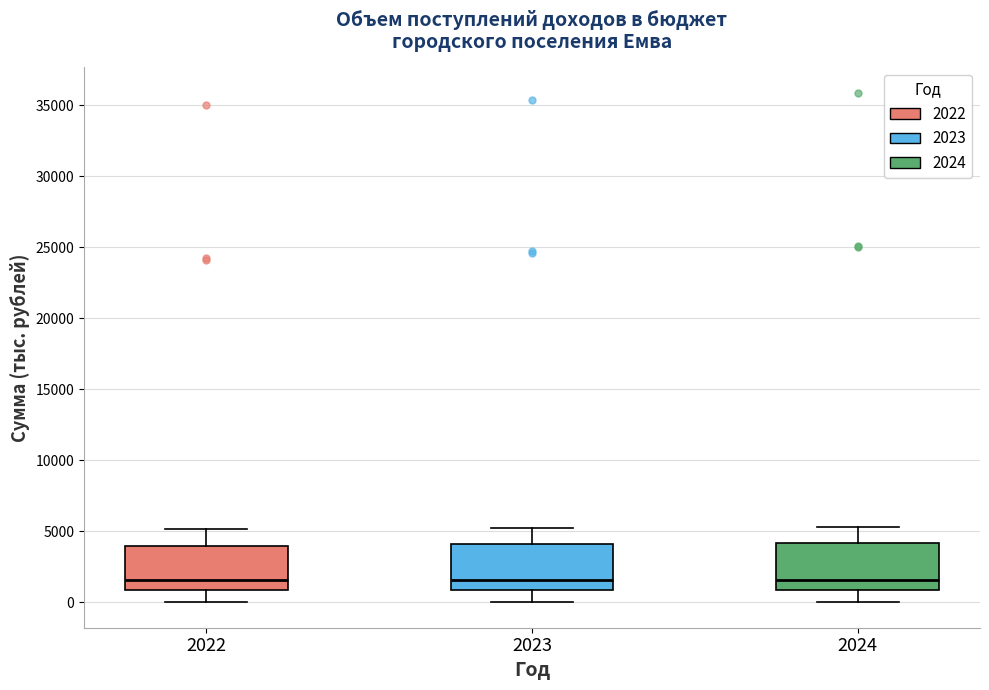

Reading left to right, read every box against the y-axis: the position of its median line, the range the box covers, and the ends of its whiskers. The values are not printed on the chart, so give them approximately, as read against the axis.

2022: median 1500, box 1000 to 4000, whiskers 0 to 5000
2023: median 1500, box 1000 to 4000, whiskers 0 to 5000
2024: median 1500, box 1000 to 4000, whiskers 0 to 5500